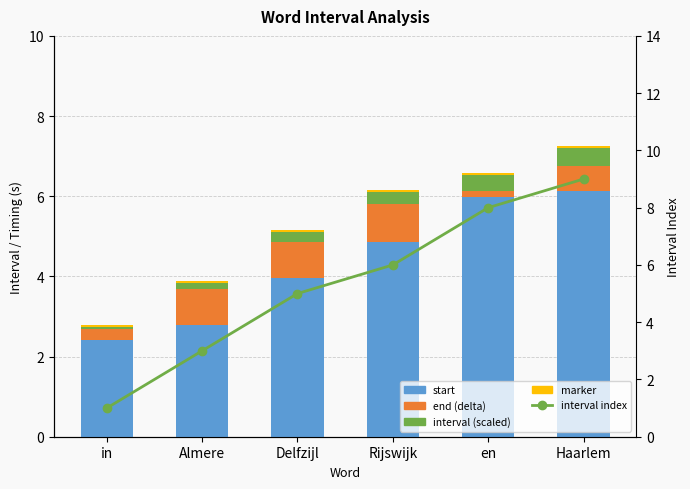

Rank the series by their maximum value, from lowest to highest.

marker, interval (scaled), end (delta), start, interval index